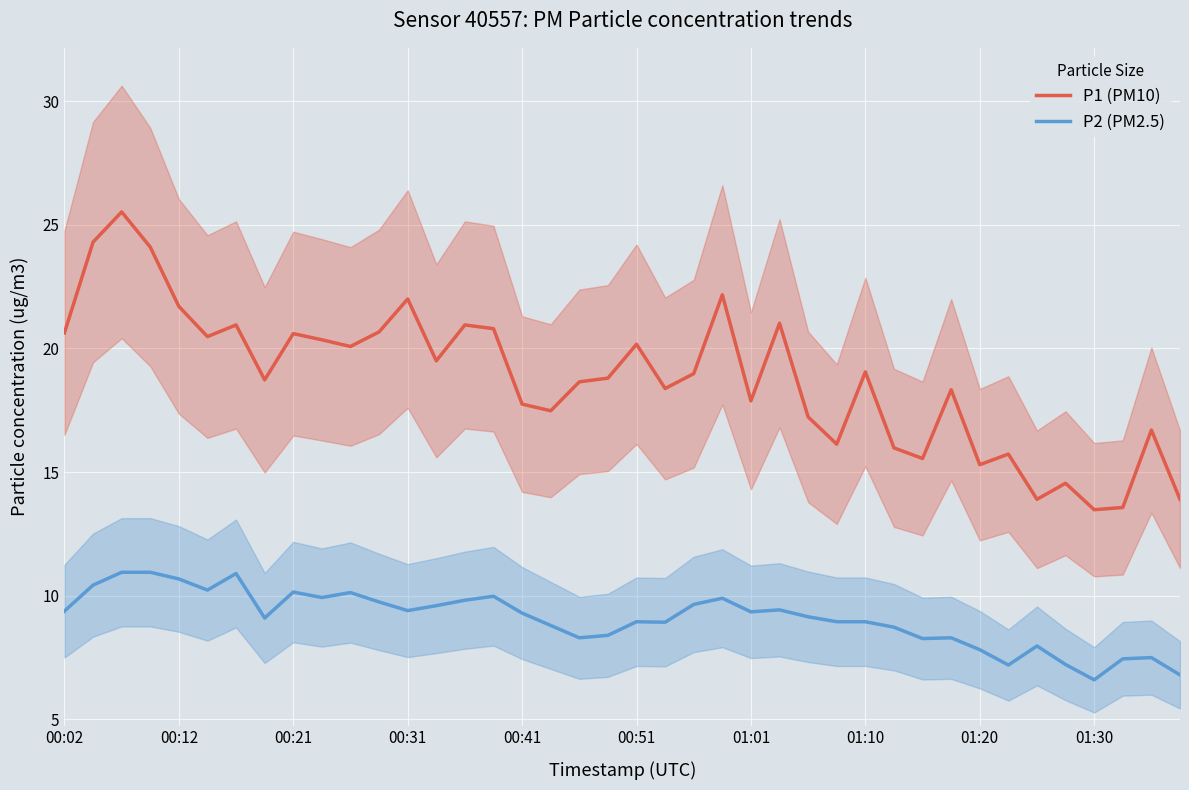

True or false: P1 (PM10) has more than 0 points higher than both neighbors.

True